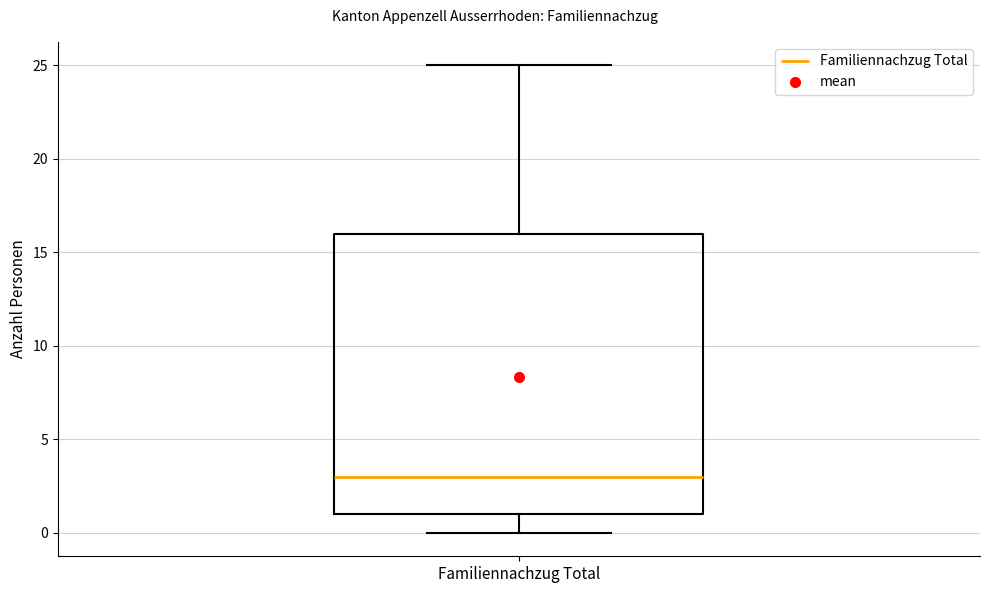

Read this box plot against the y-axis: the position of the median line, the range covered by the box, and the ends of both whiskers. The values are not printed on the chart, so give them approximately, as read against the axis.

median 3, box 1 to 16, whiskers 0 to 25